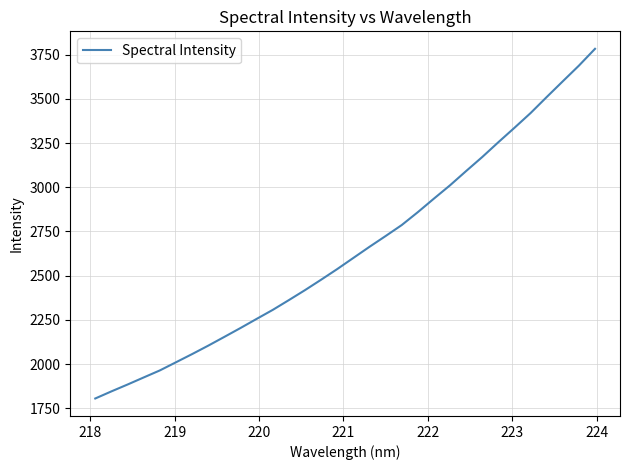

What is the minimum value shown in the chart?

1805.3